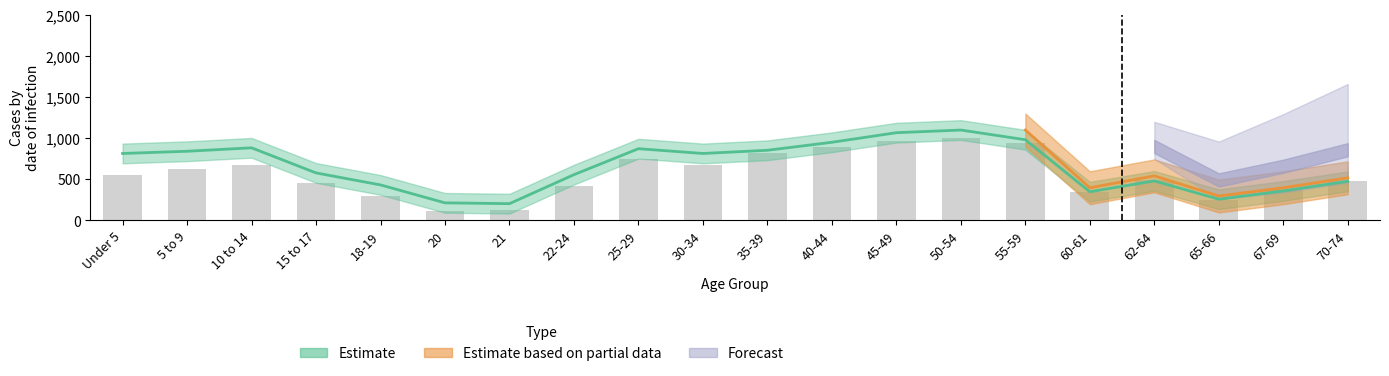

Reading left to right, transcribe all the data shown in this chart.

this_area: 548.1	623.5	676.8	453.2	293.5	119.6	122.0	417.0	752.8	680.9	815.6	892.1	963.6	1000.0	940.9	342.1	491.3	248.7	369.2	478.3
pennsylvania: 815.0	841.9	883.8	578.5	432.6	214.4	204.7	557.4	873.1	815.1	853.8	951.1	1067.7	1100.0	982.0	349.2	481.2	258.8	359.0	476.5